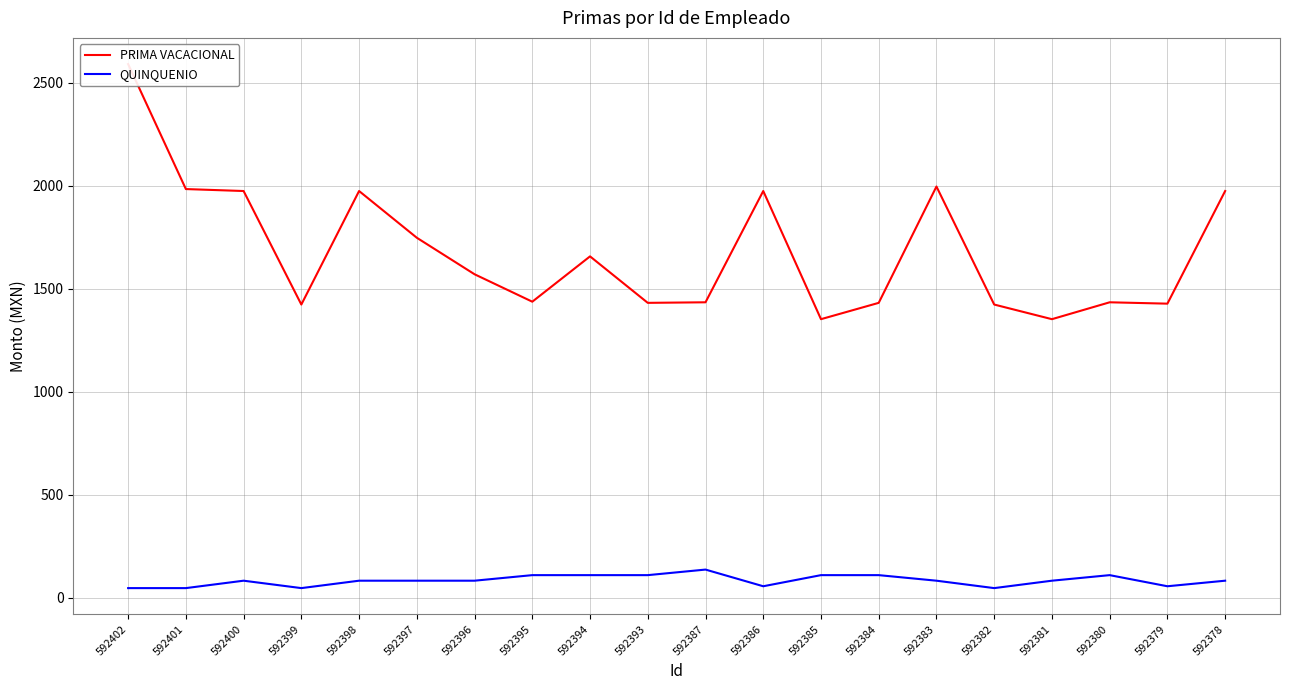

List the labels in order of QUINQUENIO value, smallest first.

592402, 592401, 592399, 592382, 592386, 592379, 592400, 592398, 592397, 592396, 592383, 592381, 592378, 592395, 592394, 592393, 592385, 592384, 592380, 592387